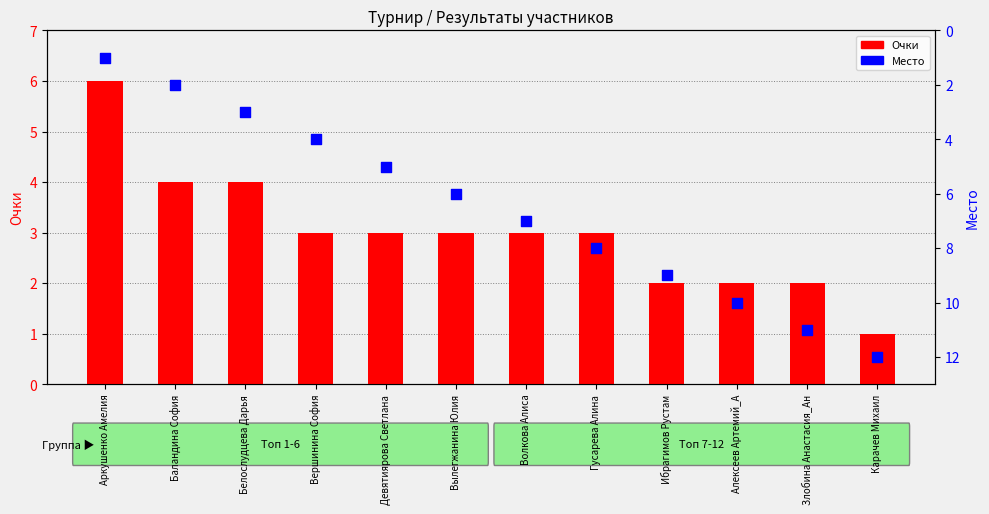

Which series has the largest Y range (max minus min)?

Место